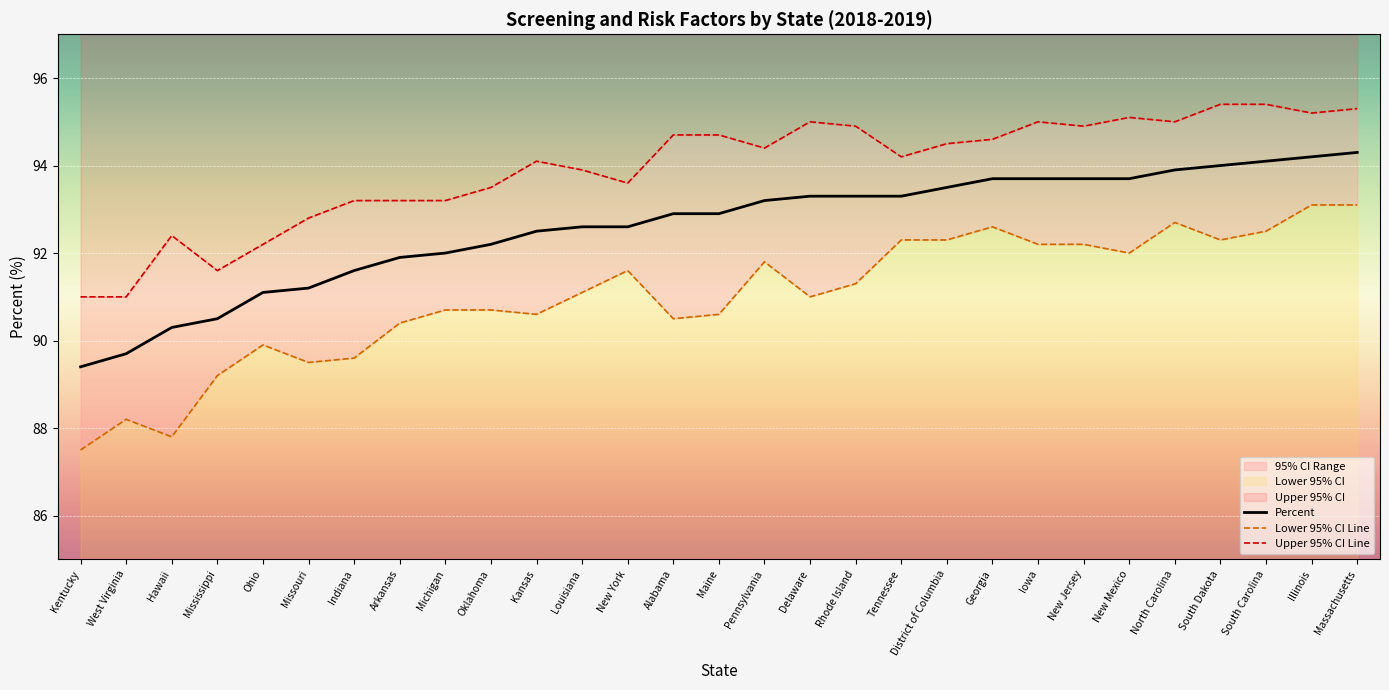

What is the maximum value for Lower 95% CI Line?

93.1